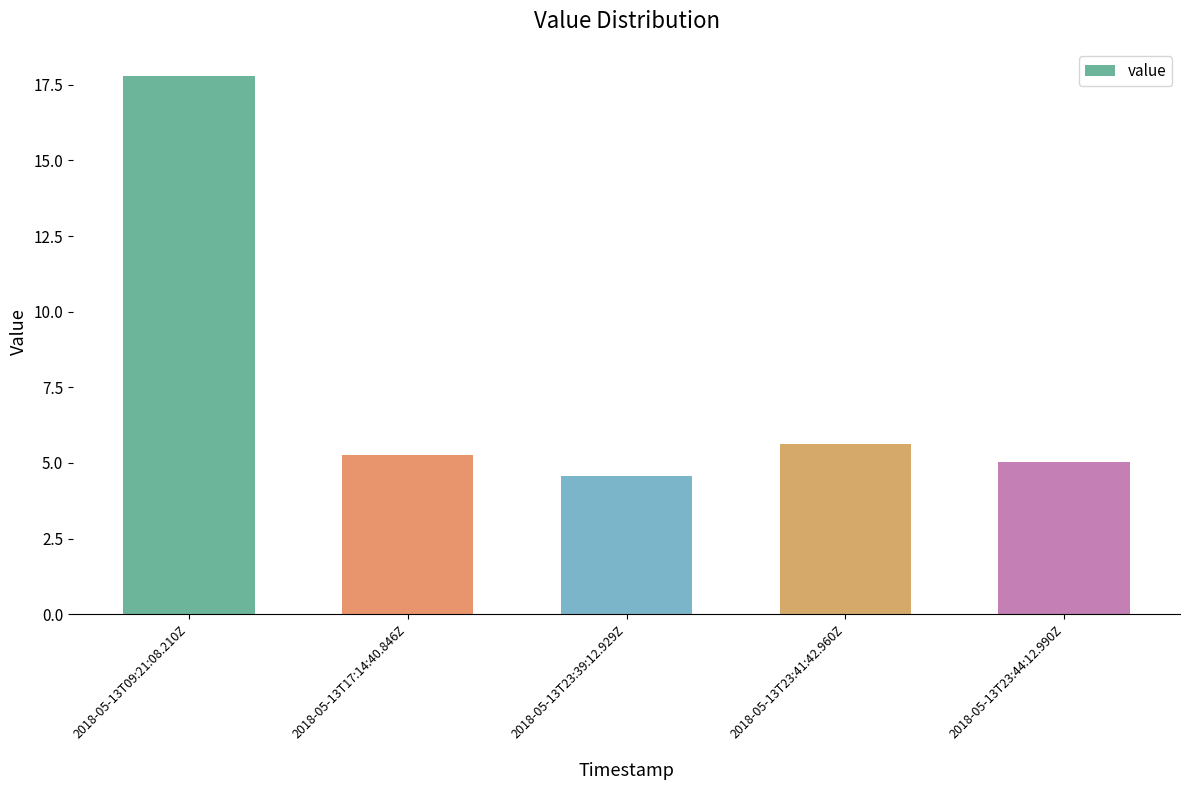

List the labels in order of value, largest first.

2018-05-13T09:21:08.210Z, 2018-05-13T23:41:42.960Z, 2018-05-13T17:14:40.846Z, 2018-05-13T23:44:12.990Z, 2018-05-13T23:39:12.929Z